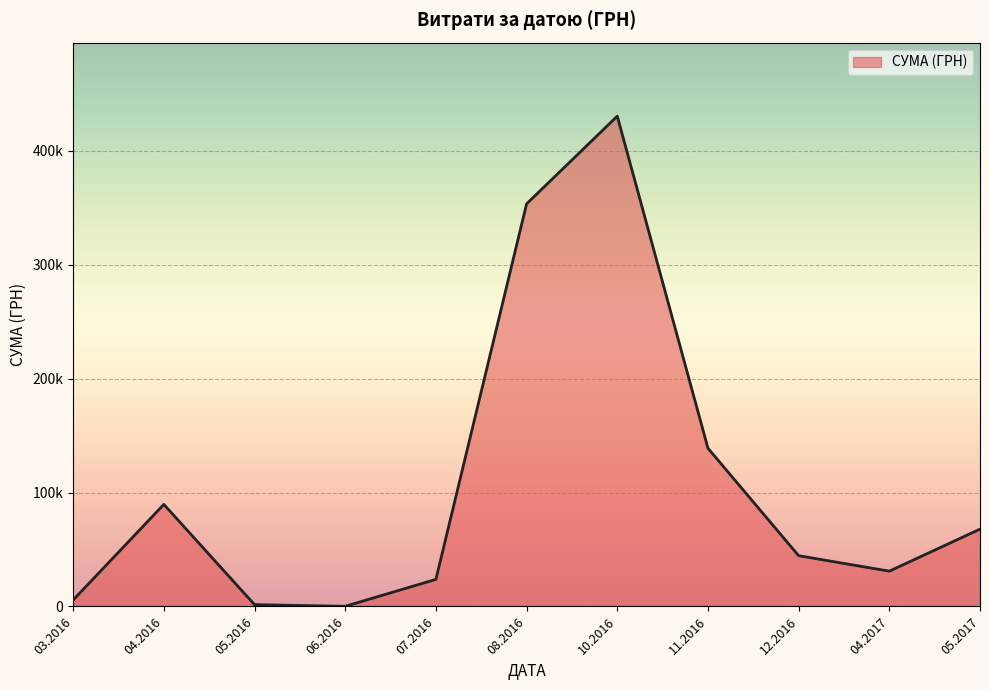

Does the chart have visible grid lines?

Yes